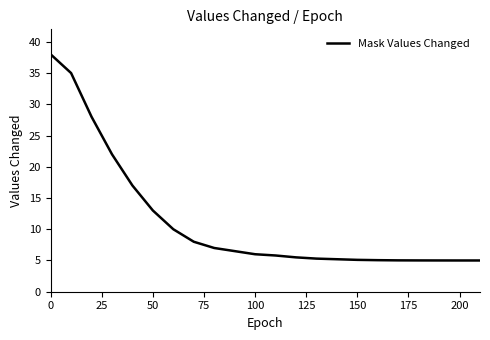

What is the difference between the maximum and minimum values?

33.0